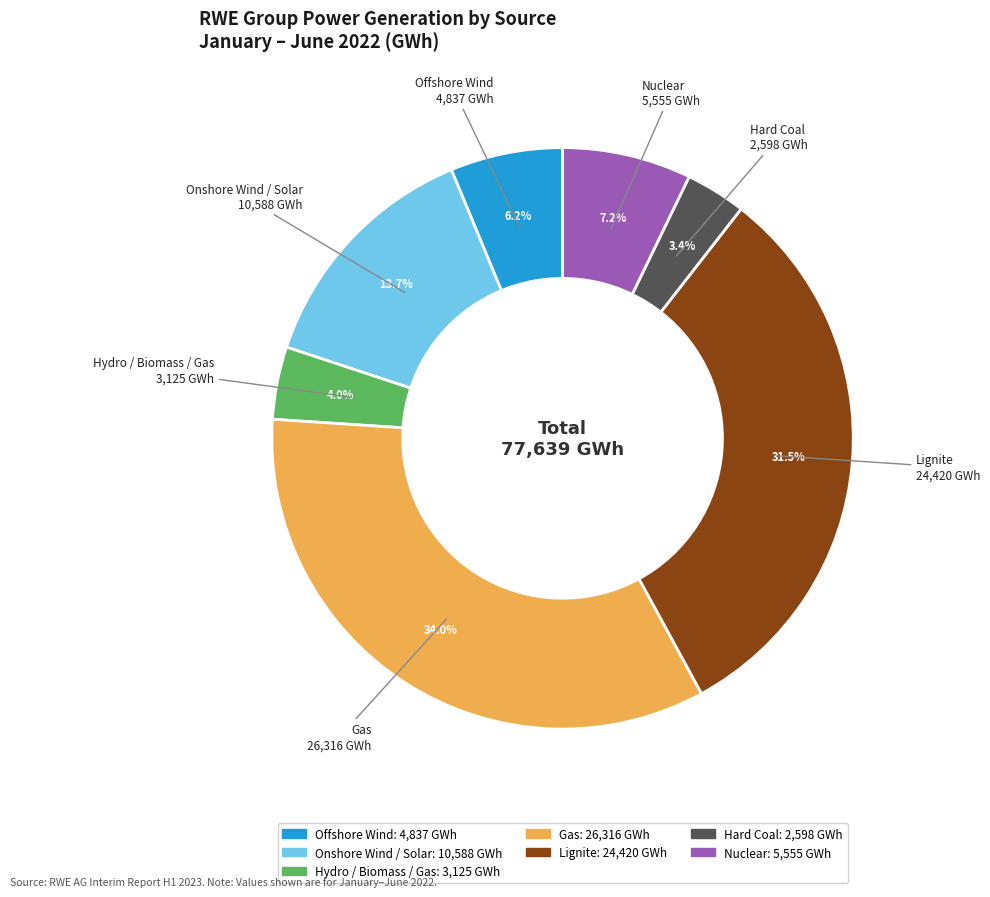

What is the smallest slice in the pie chart?

Hard Coal